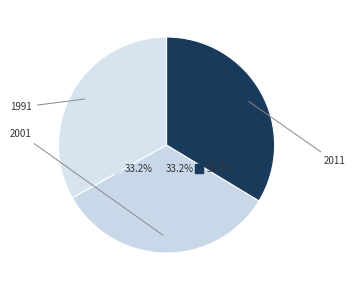

Is it true that 1991 is 33% of the pie?

True